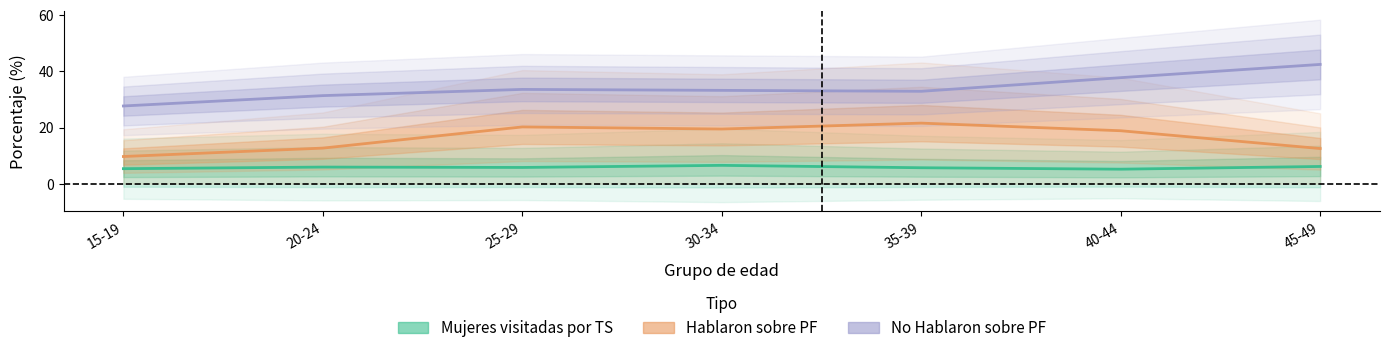

At which label does Mujeres visitadas por TS reach its minimum?

40-44